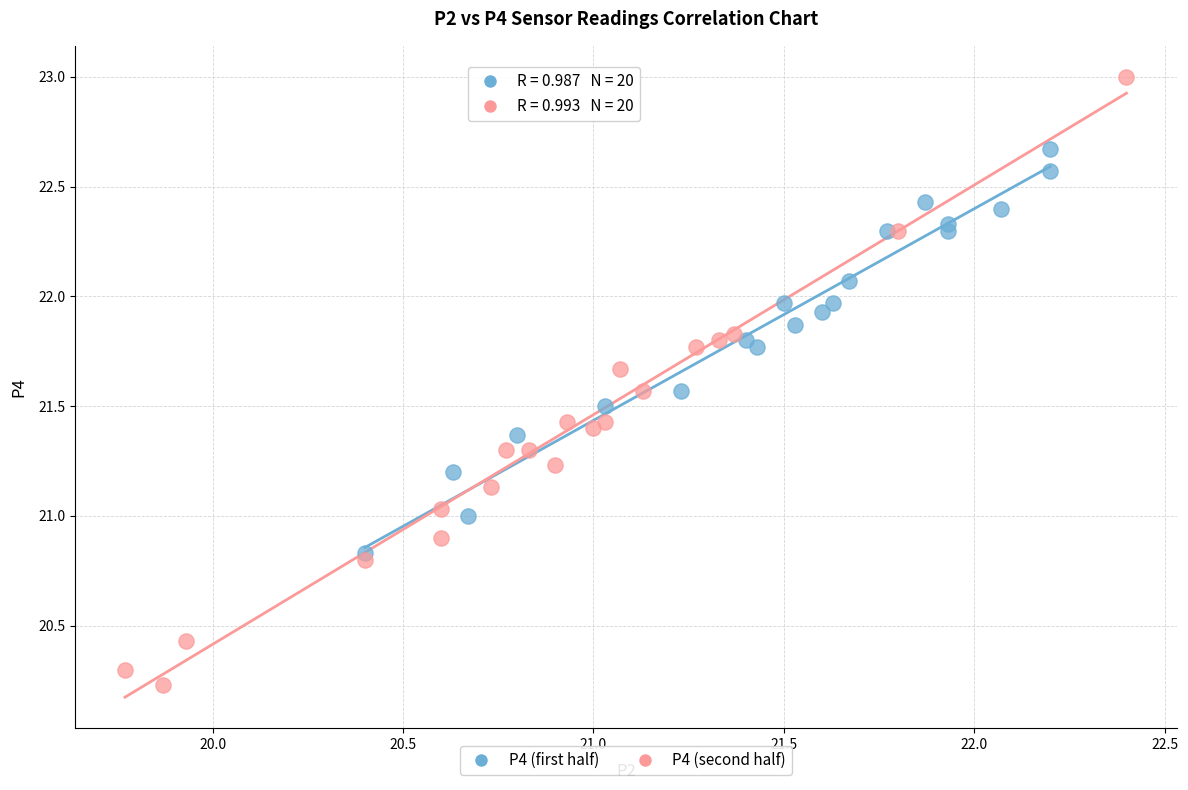

Which series contains the lowest Y value?

P4 (second half)